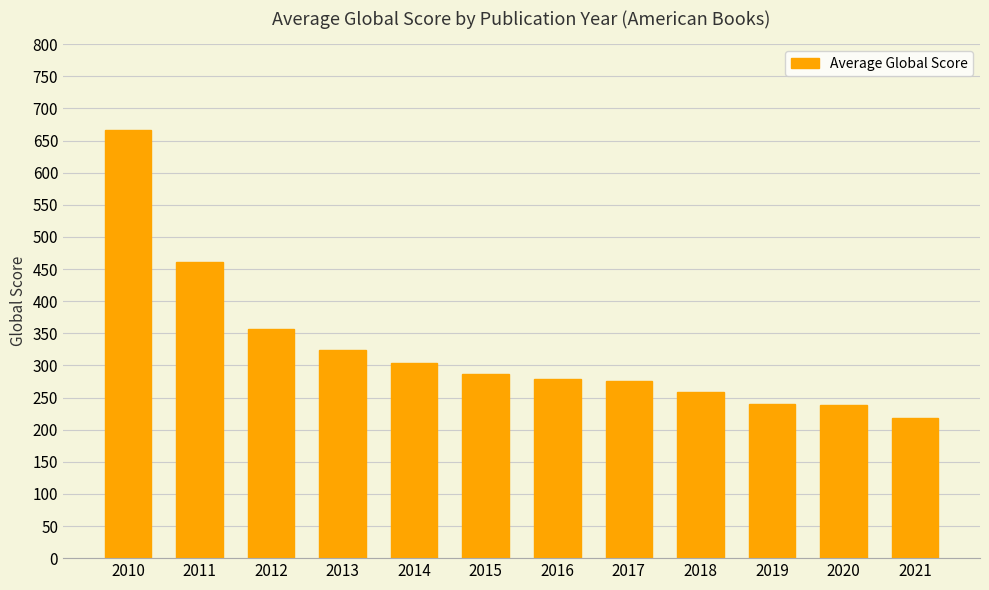

What is the difference between the values at 2021 and 2018?

40